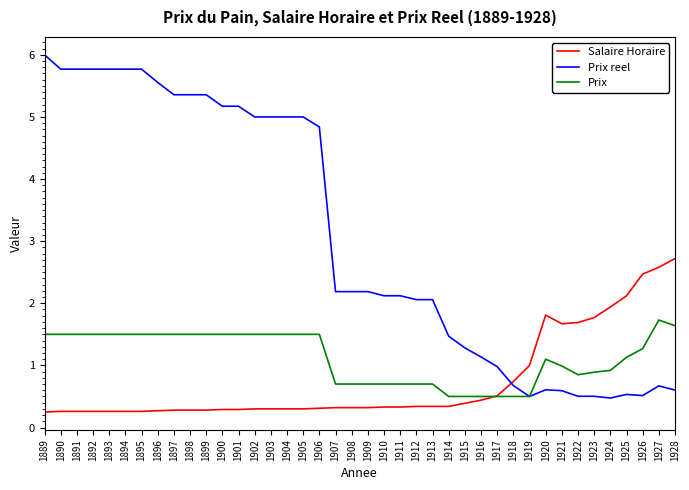

Which series has the largest total across all categories?

Prix reel